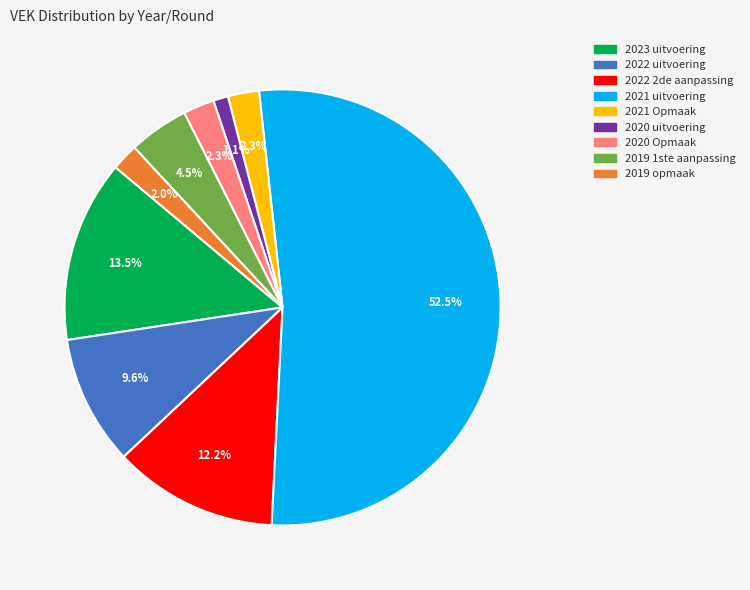

Which slice is the largest?

2021 uitvoering